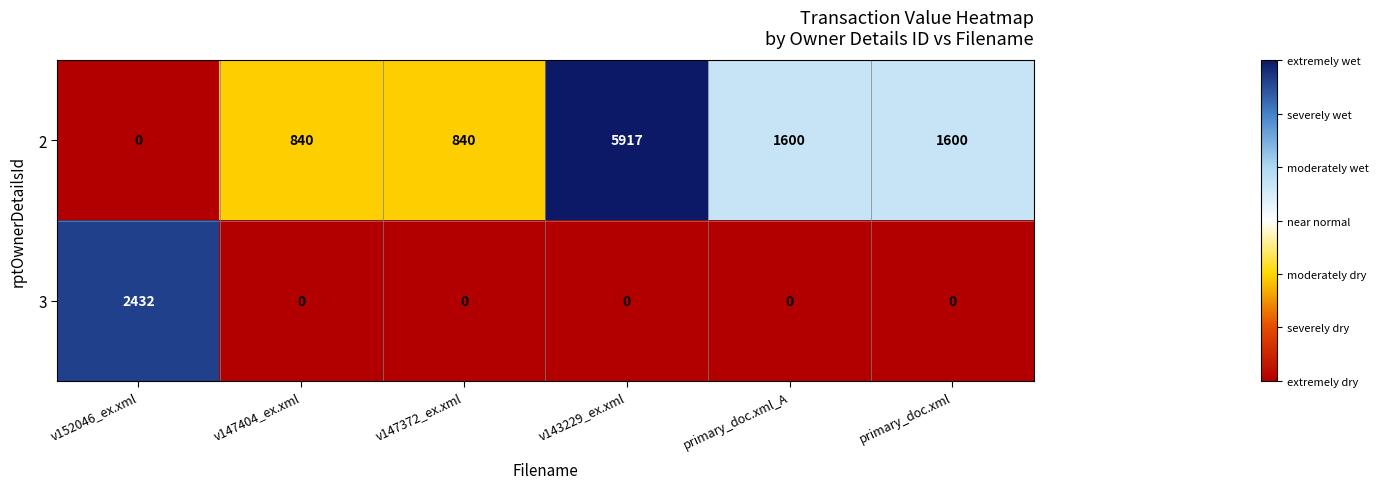

Which category has the highest value across all series?

v143229_ex.xml